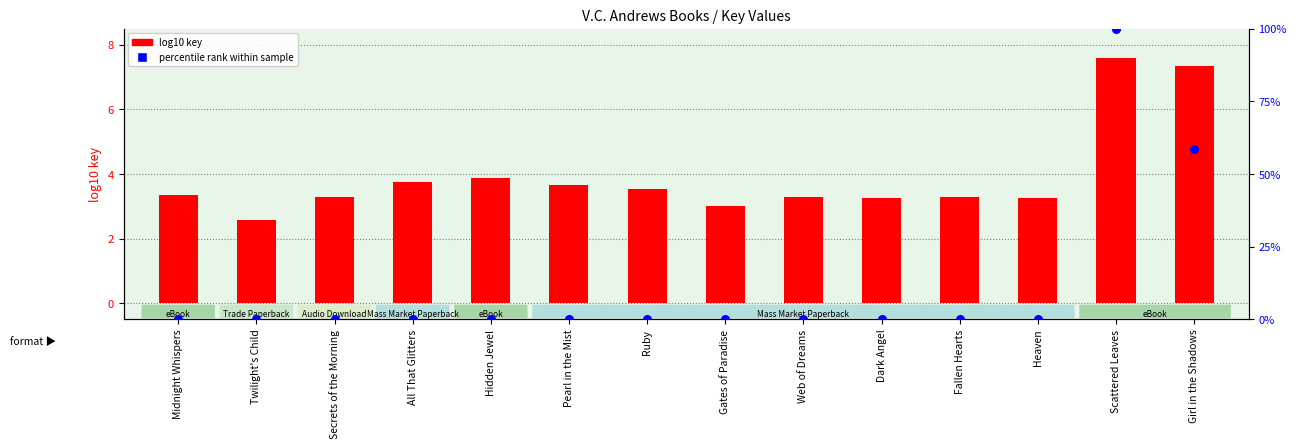

Which series reaches the minimum Y coordinate?

percentile rank within sample